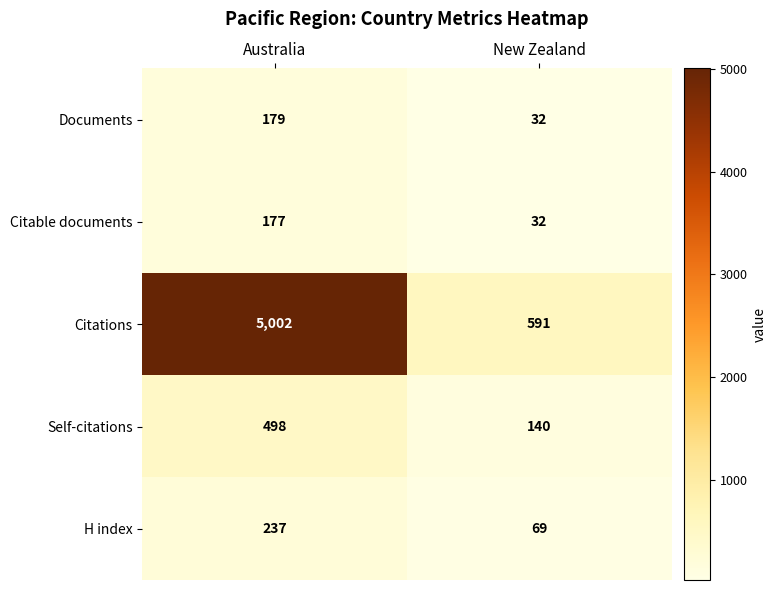

What is the total value across all series at Australia?

6093